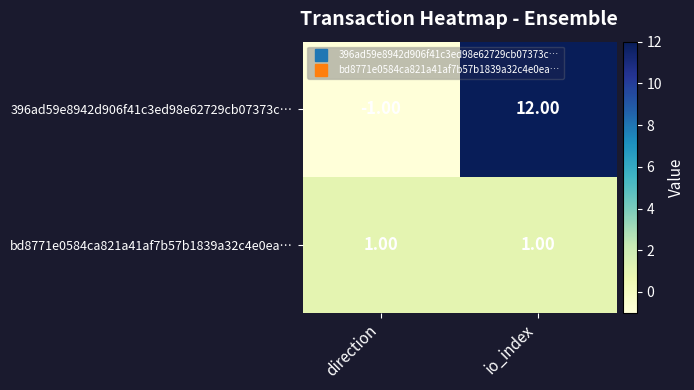

Which series has the largest range (max minus min)?

396ad59e8942d906f41c3ed98e62729cb07373c…